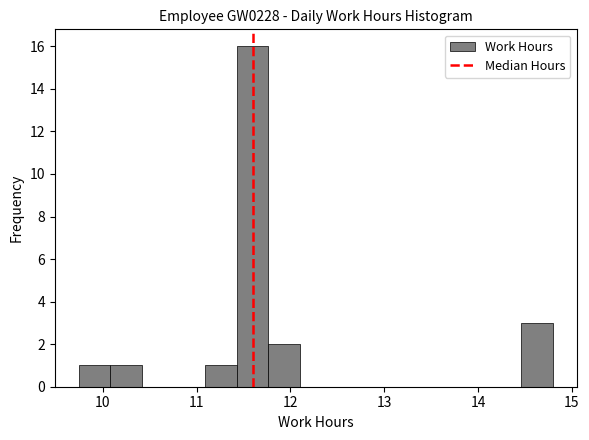

Read against the x-axis, roughly where is the centre of the tallest bar?

11.6